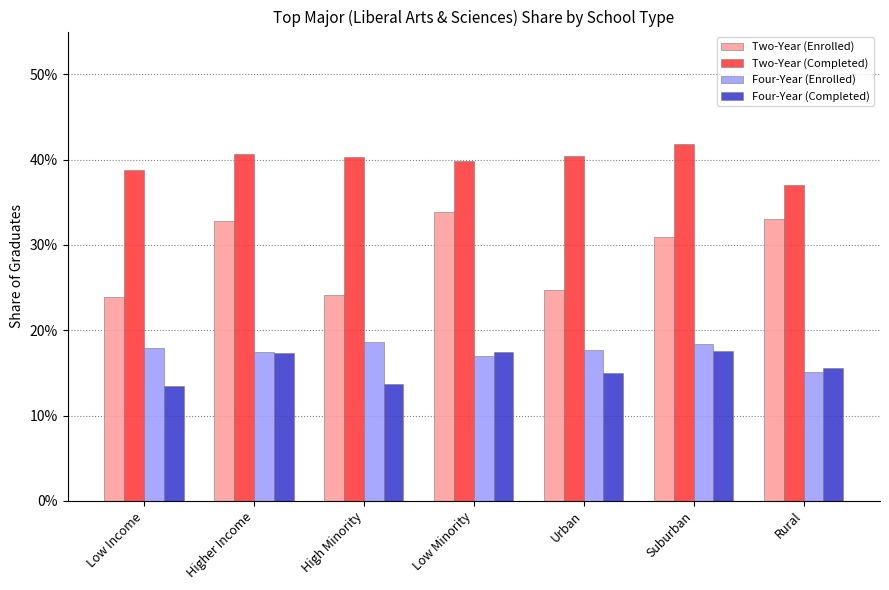

What are all the series names shown in the legend?

Two-Year (Enrolled), Two-Year (Completed), Four-Year (Enrolled), Four-Year (Completed)